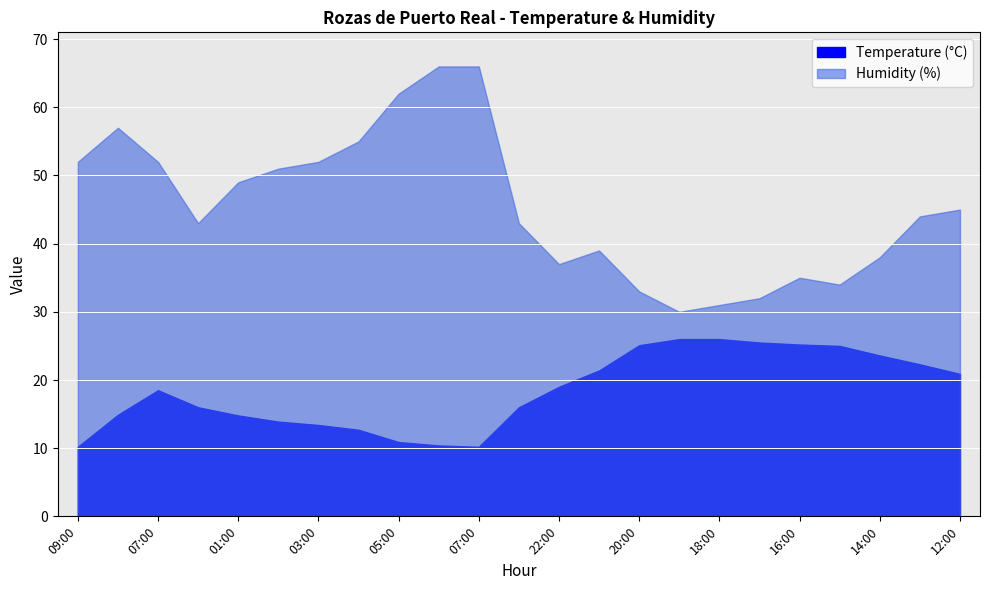

What is the sum of the Temperature (°C) values at 15:00 and 13:00?

47.3